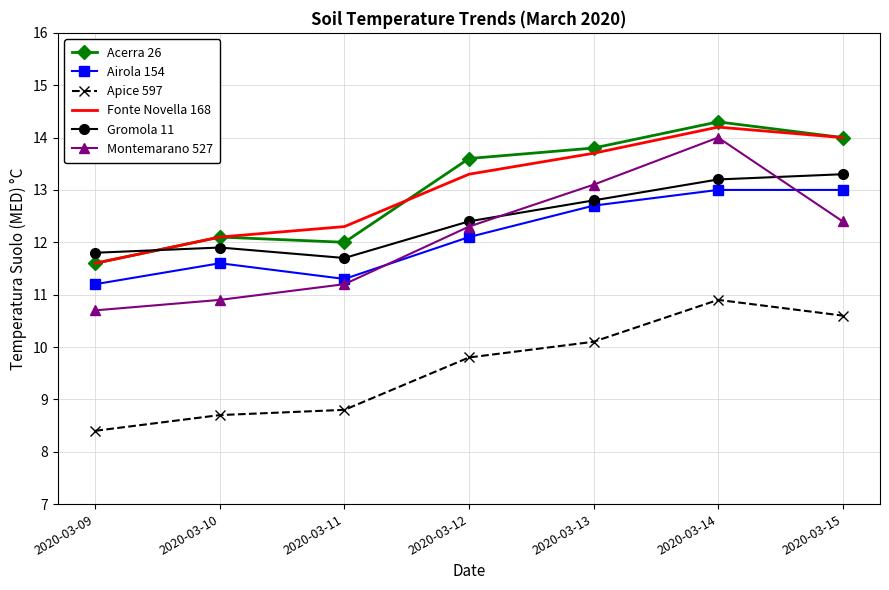

True or false: Gromola 11 has a value of 4.0 at 2020-03-10.

False